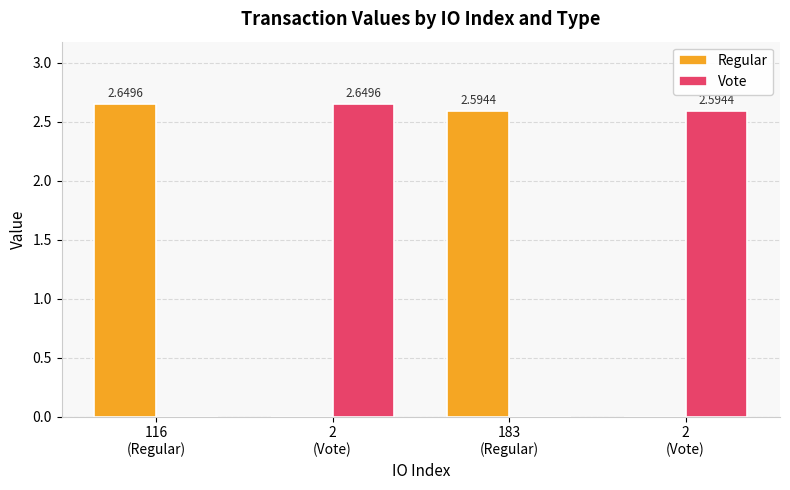

How many values in Regular are above zero?

2